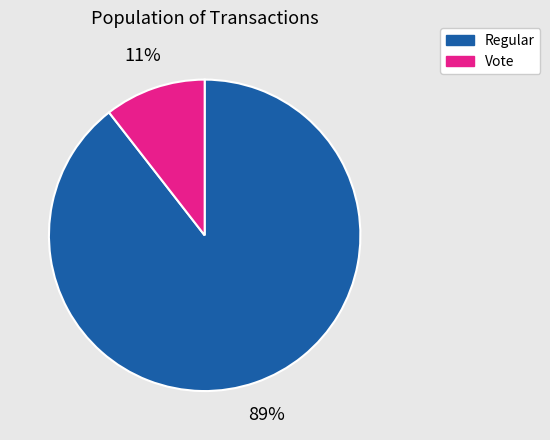

Which category has the biggest portion of the pie?

Regular